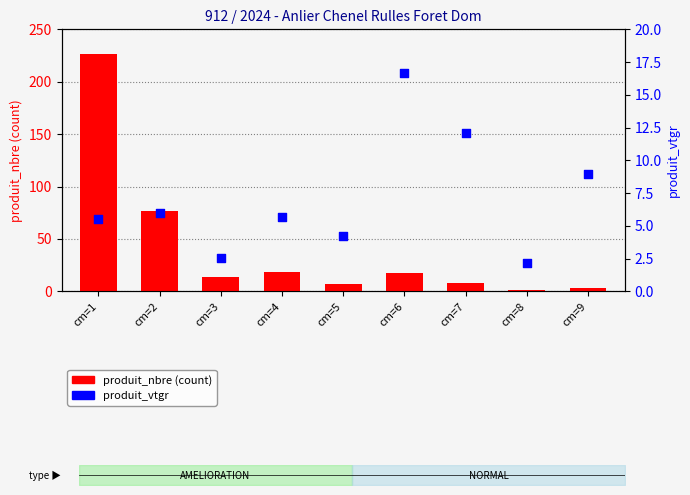

Which series reaches the minimum Y coordinate?

produit_nbre (count)